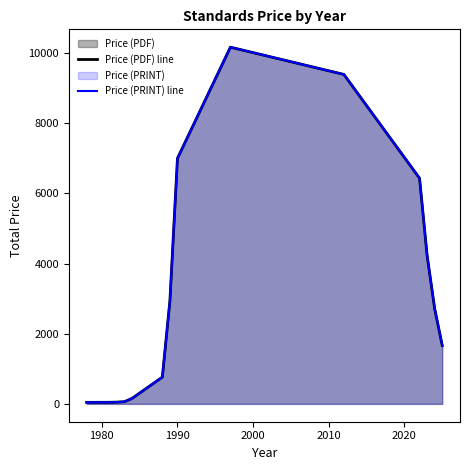

True or false: Price (PDF) line and Price (PRINT) line cross at least once.

False